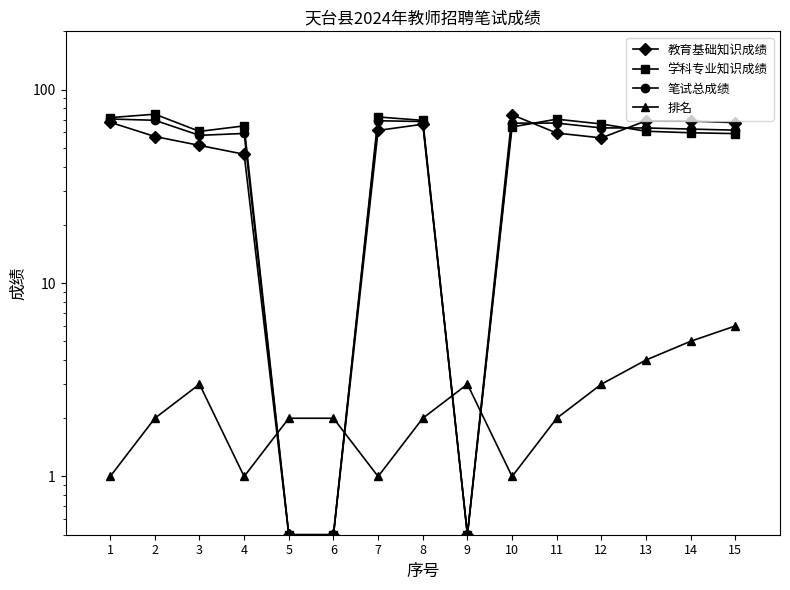

Reading left to right, what are all the values shown in this chart?

教育基础知识成绩: 1=67.8	2=57.2	3=51.5	4=46.3	5=0.5	6=0.5	7=61.5	8=66.2	9=0.5	10=74.1	11=59.6	12=56.2	13=69.0	14=68.8	15=67.5
学科专业知识成绩: 1=71.6	2=74.6	3=60.8	4=64.9	5=0.5	6=0.5	7=72.2	8=69.3	9=0.5	10=64.1	11=70.3	12=66.4	13=60.9	14=59.8	15=59.2
笔试总成绩: 1=70.4	2=69.4	3=58.0	4=59.3	5=0.5	6=0.5	7=69.0	8=68.4	9=0.5	10=67.1	11=67.1	12=63.4	13=63.3	14=62.5	15=61.7
排名: 1=1.0	2=2.0	3=3.0	4=1.0	5=2.0	6=2.0	7=1.0	8=2.0	9=3.0	10=1.0	11=2.0	12=3.0	13=4.0	14=5.0	15=6.0